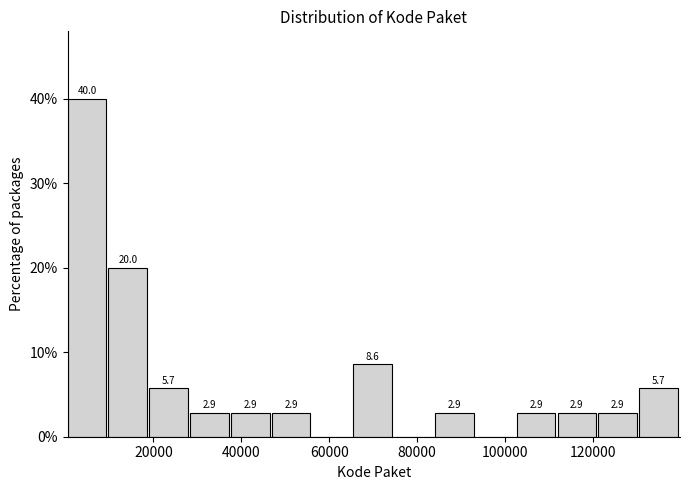

Over which range of the x-axis is the bar tallest?

0 to 10000